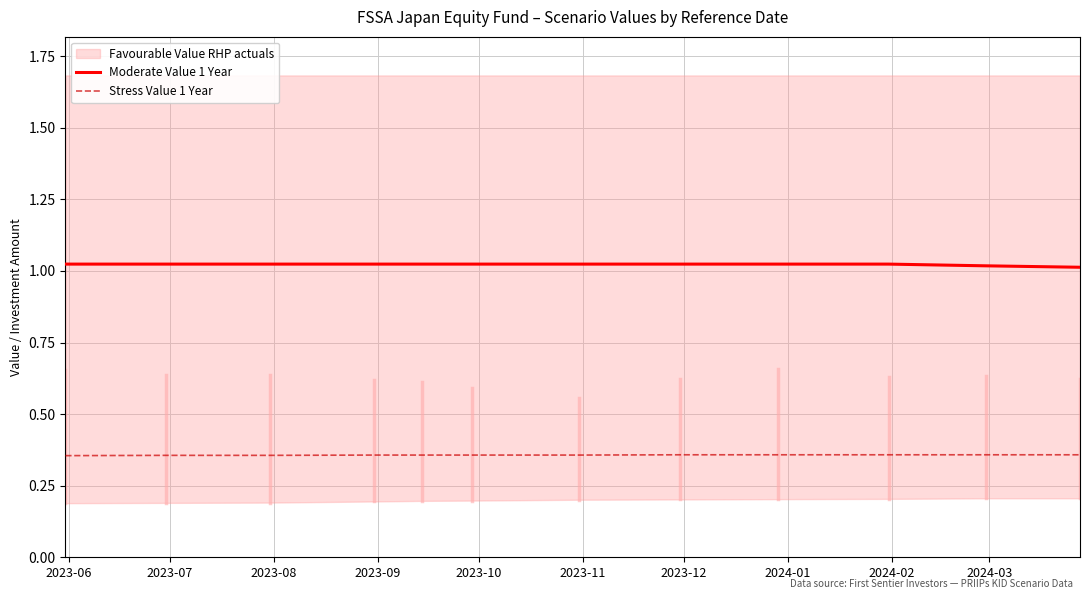

True or false: Moderate Value 1 Year and Stress Value 1 Year cross at least once.

False